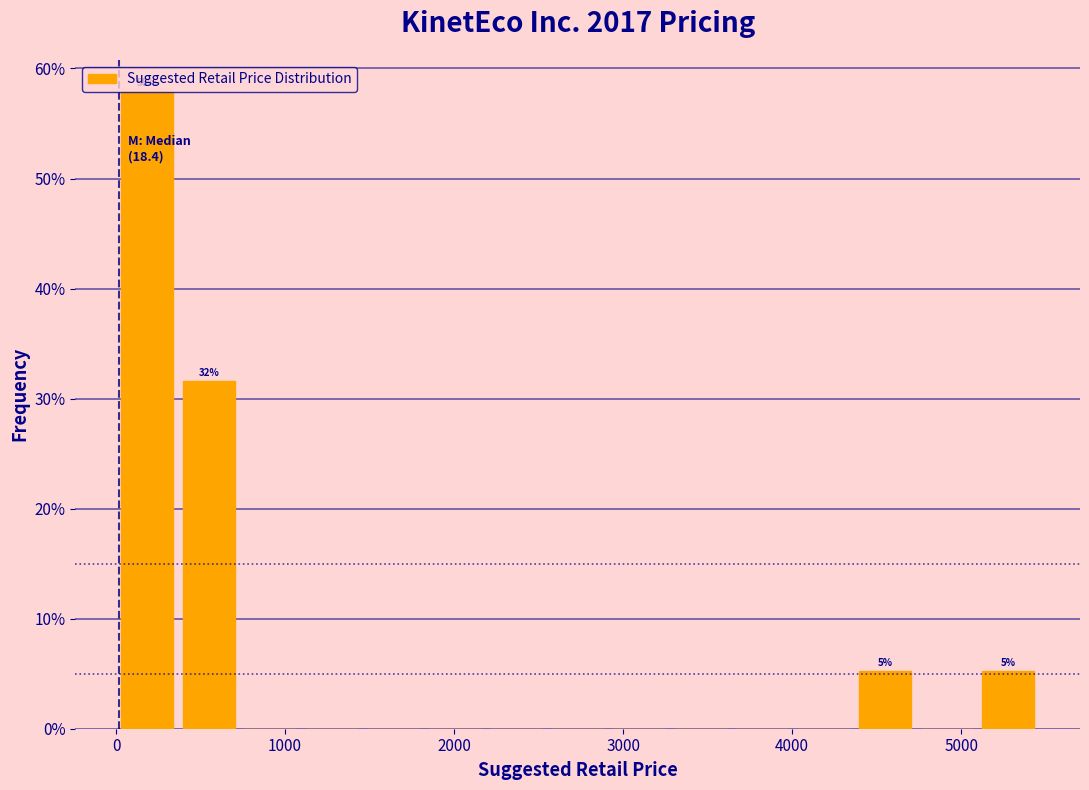

Read against the x-axis, roughly where is the centre of the tallest bar?

200